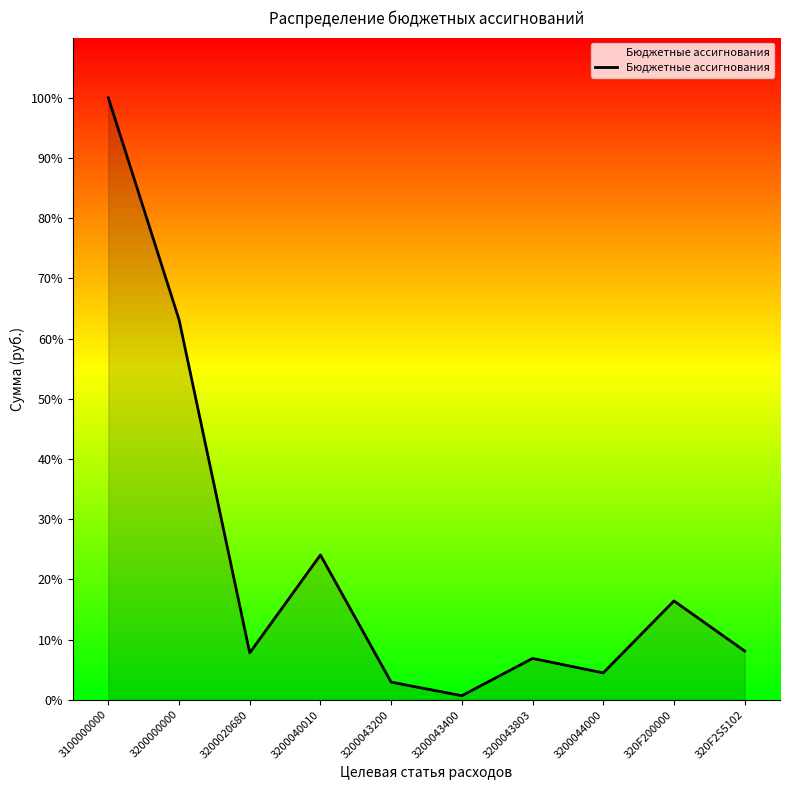

Is it true that the value at 3200043200 is 218382.0?

True